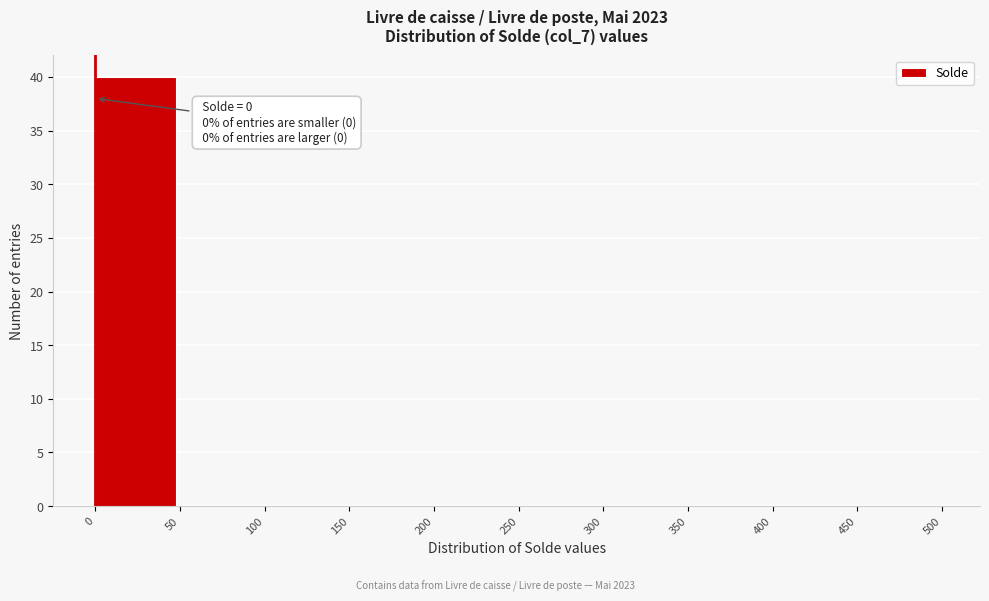

Over which range of the x-axis is the bar tallest?

0 to 50